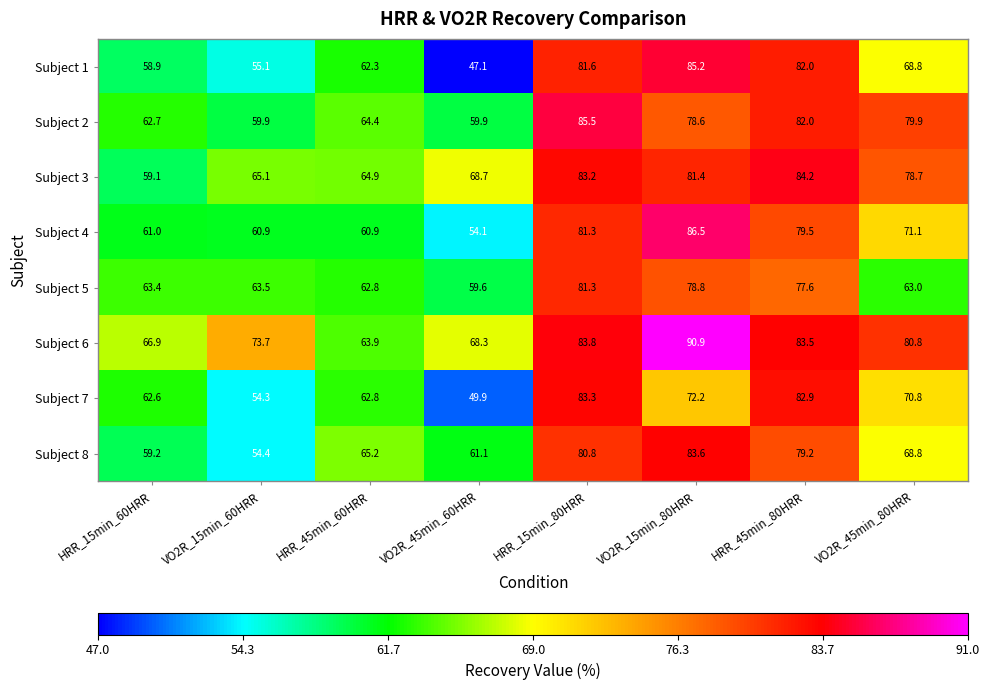

Where is Subject 4 nearest to the value 70?

VO2R_45min_80HRR